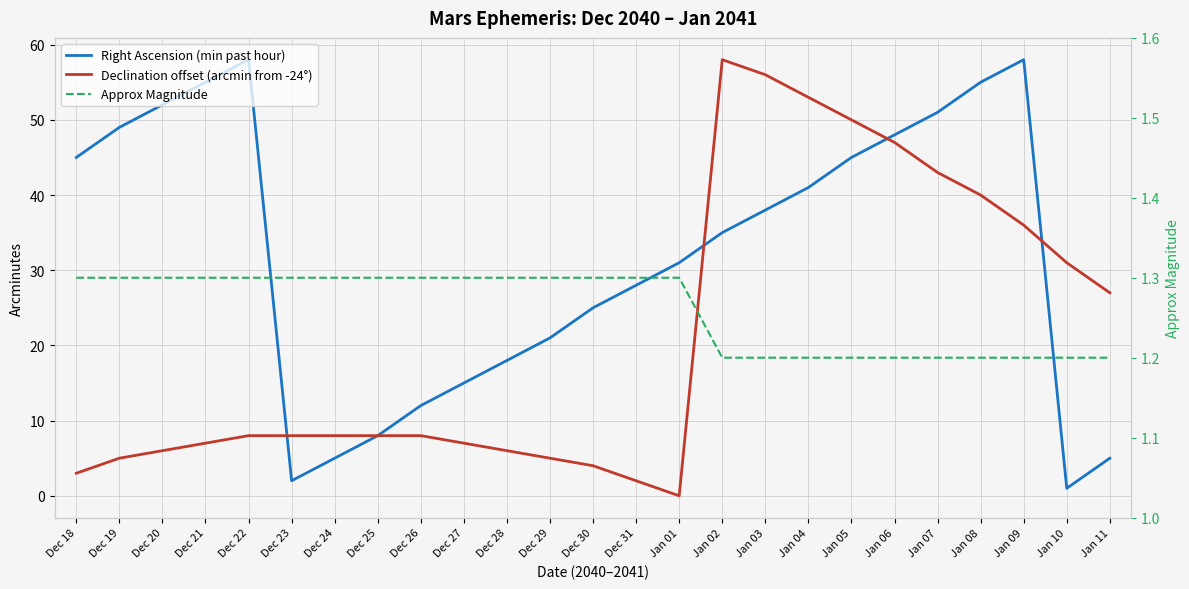

True or false: Right Ascension (min past hour) and Approx Magnitude intersect in this chart.

True